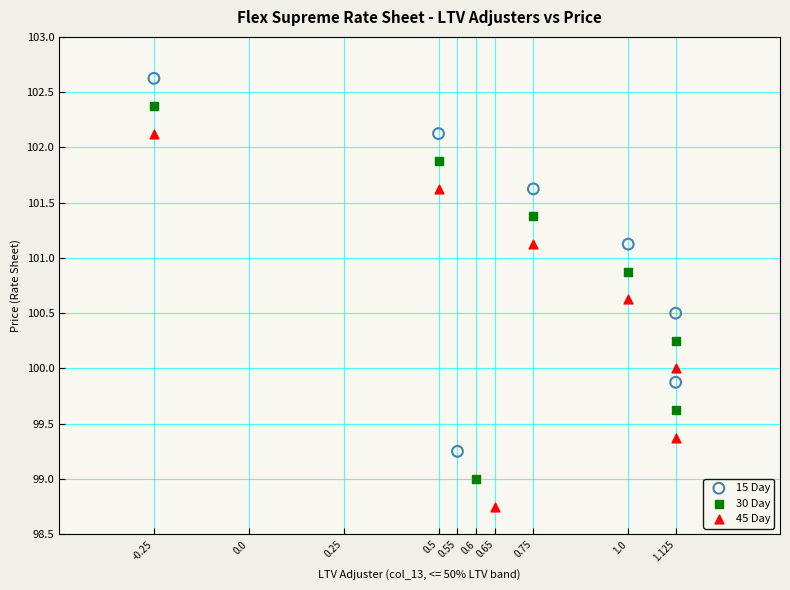

Which series contains the lowest Y value?

45 Day